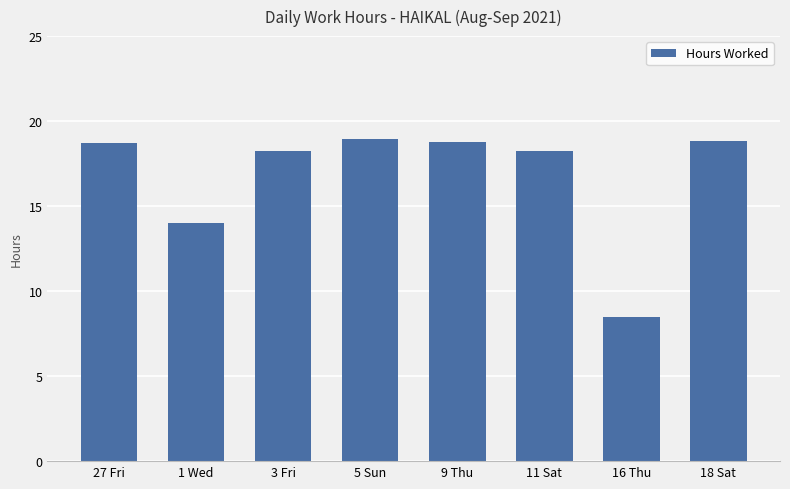

What is the value of the 6th bar from the left?

18.2